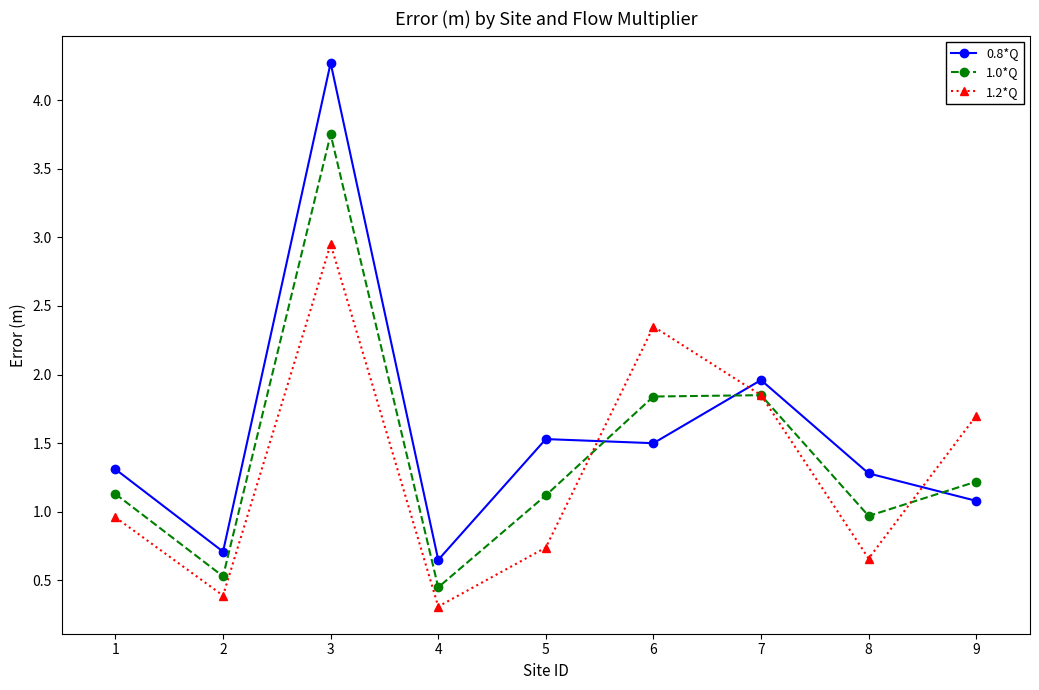

What is the minimum value shown in the chart?

0.3